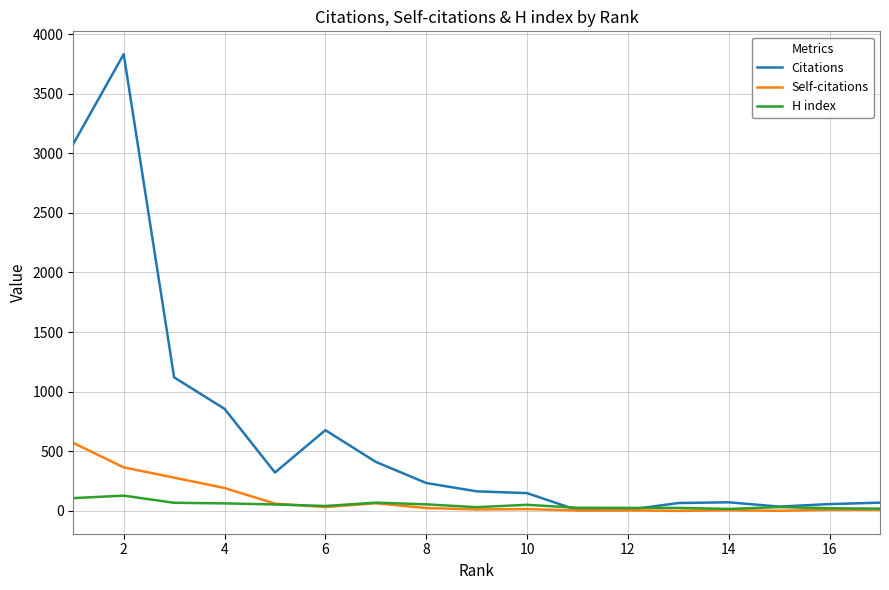

What is the maximum value shown in the chart?

3831